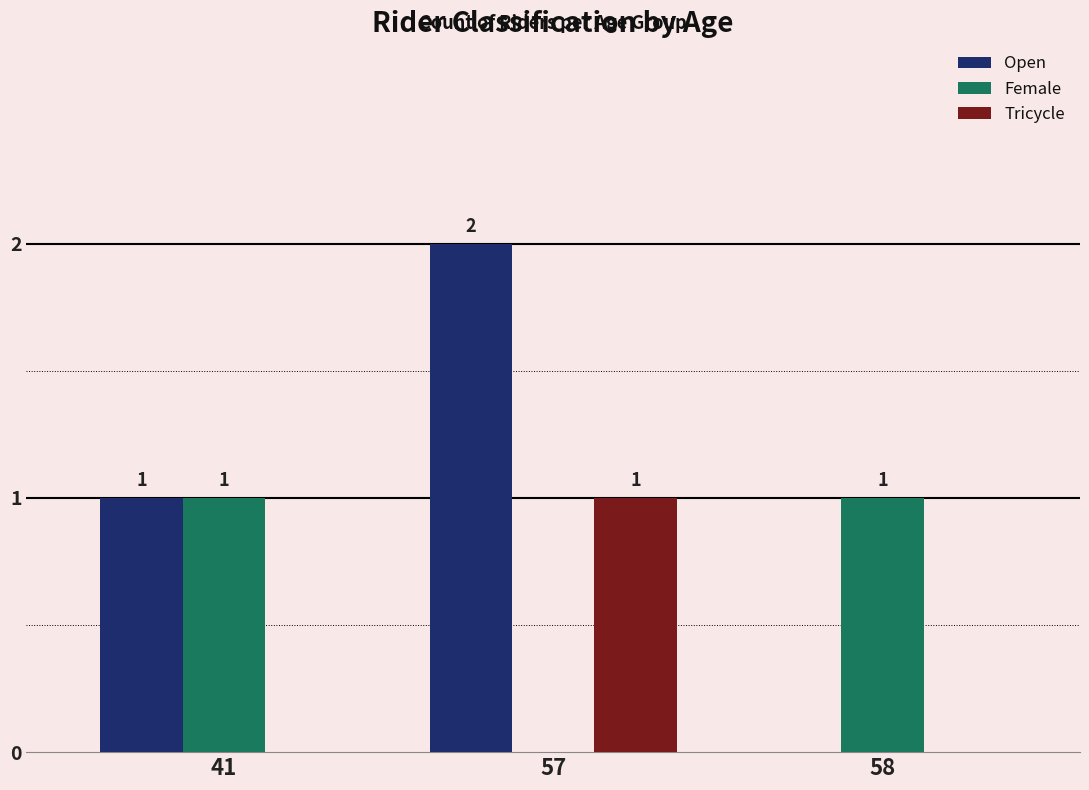

At which category is the sum across all series the highest?

57